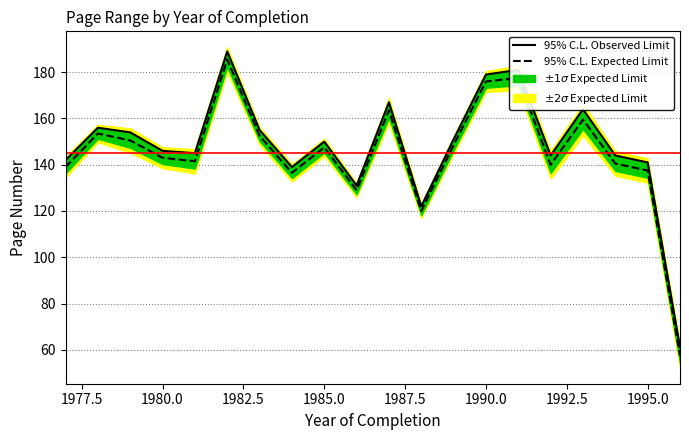

Does the chart display data point markers on the line(s)?

No